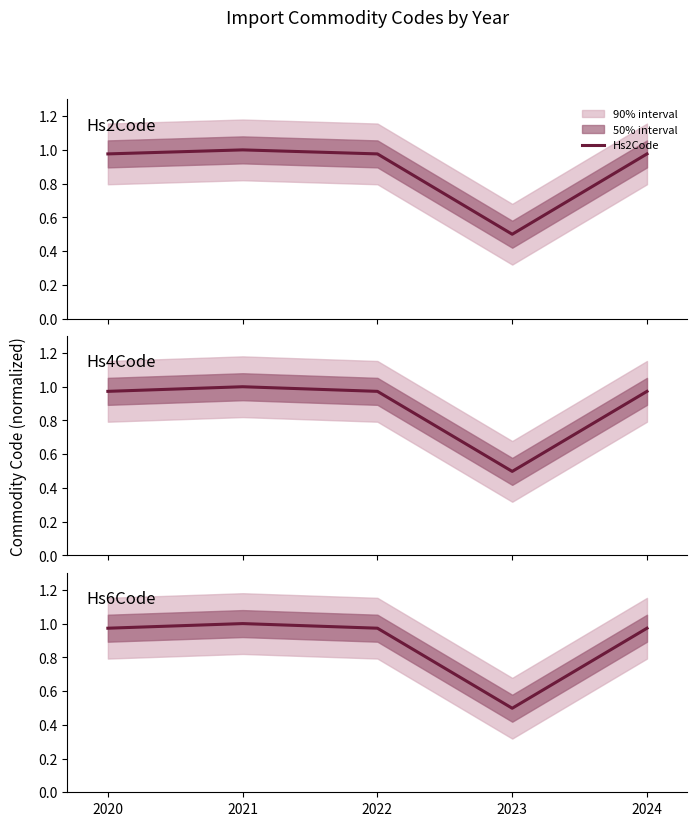

How many interior local peaks does the Hs4Code series have?

1